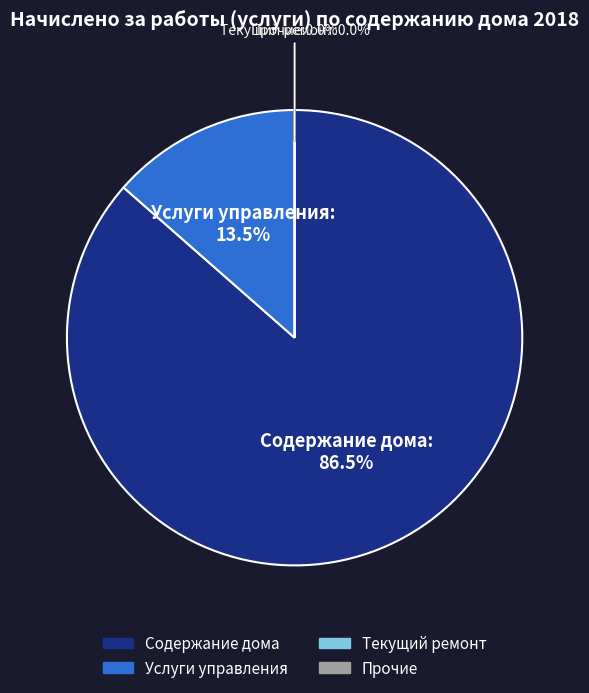

To the nearest percent, what portion does Услуги управления represent?

14%